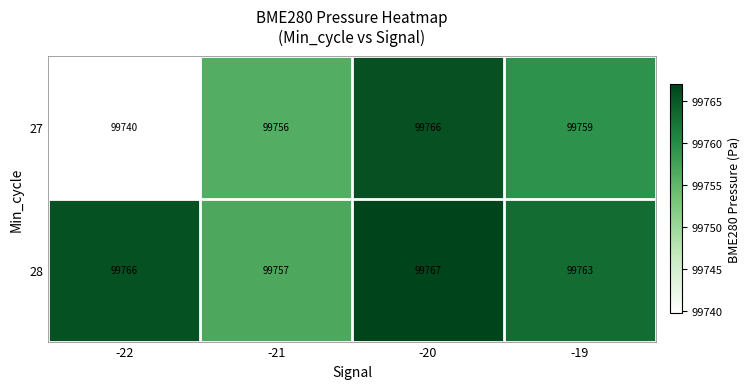

Which series has the widest spread of values?

27